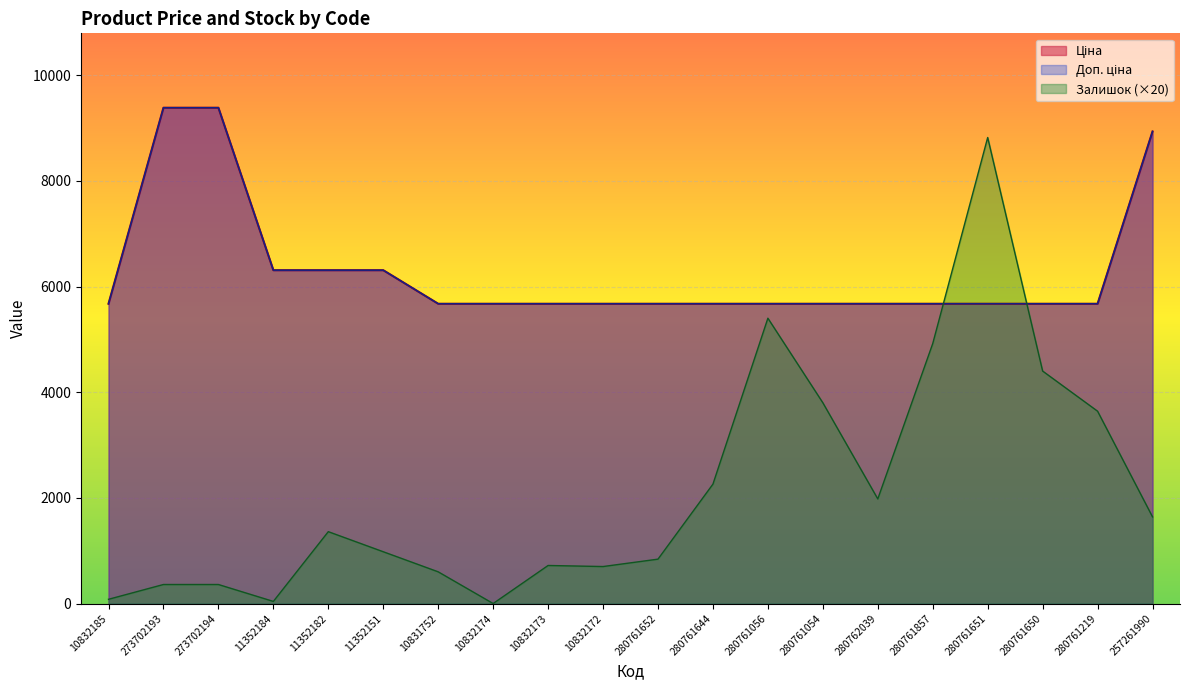

Reading right to left, list all the values displayed in this chart.

Ціна: 257261990=8934.1	280761219=5673.8	280761650=5673.8	280761651=5673.8	280761857=5673.8	280762039=5673.8	280761054=5673.8	280761056=5673.8	280761644=5673.8	280761652=5673.8	10832172=5673.8	10832173=5673.8	10832174=5673.8	10831752=5673.8	11352151=6308.8	11352182=6308.8	11352184=6308.8	273702194=9384.0	273702193=9384.0	10832185=5673.8
Доп. ціна: 257261990=8934.1	280761219=5673.8	280761650=5673.8	280761651=5673.8	280761857=5673.8	280762039=5673.8	280761054=5673.8	280761056=5673.8	280761644=5673.8	280761652=5673.8	10832172=5673.8	10832173=5673.8	10832174=5673.8	10831752=5673.8	11352151=6308.8	11352182=6308.8	11352184=6308.8	273702194=9384.0	273702193=9384.0	10832185=5673.8
Залишок: 257261990=1640.0	280761219=3640.0	280761650=4400.0	280761651=8820.0	280761857=4920.0	280762039=1980.0	280761054=3800.0	280761056=5400.0	280761644=2260.0	280761652=840.0	10832172=700.0	10832173=720.0	10832174=0.0	10831752=600.0	11352151=980.0	11352182=1360.0	11352184=40.0	273702194=360.0	273702193=360.0	10832185=80.0